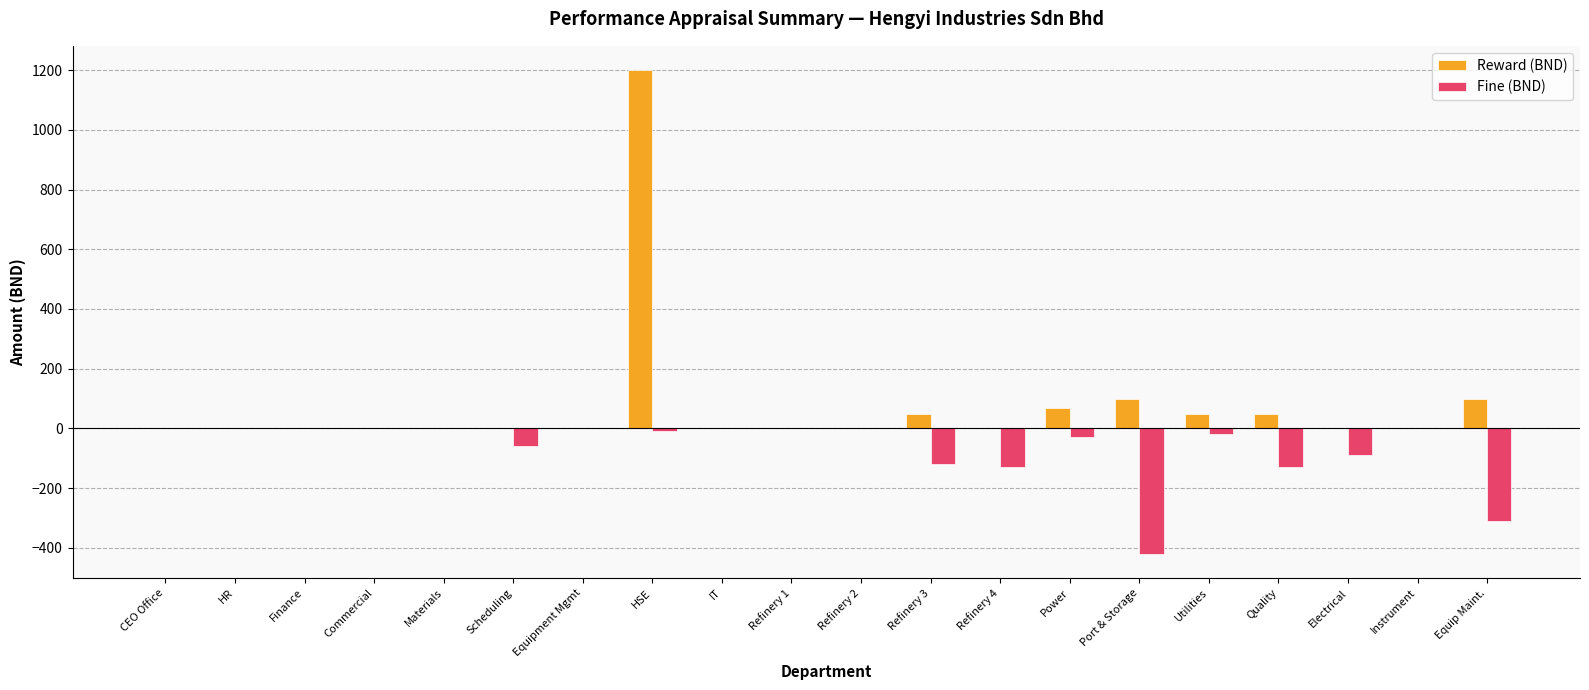

Reading right to left, what are all the values shown in this chart?

Reward (BND): Equip Maint.=100	Instrument=0	Electrical=0	Quality=50	Utilities=50	Port & Storage=100	Power=70	Refinery 4=0	Refinery 3=50	Refinery 2=0	Refinery 1=0	IT=0	HSE=1200	Equipment Mgmt=0	Scheduling=0	Materials=0	Commercial=0	Finance=0	HR=0	CEO Office=0
Fine (BND): Equip Maint.=-310	Instrument=0	Electrical=-90	Quality=-130	Utilities=-20	Port & Storage=-420	Power=-30	Refinery 4=-130	Refinery 3=-120	Refinery 2=0	Refinery 1=0	IT=0	HSE=-10	Equipment Mgmt=0	Scheduling=-60	Materials=0	Commercial=0	Finance=0	HR=0	CEO Office=0